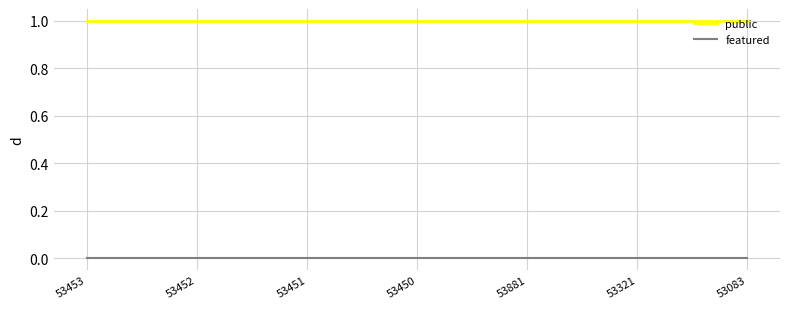

True or false: featured and public cross at least once.

False